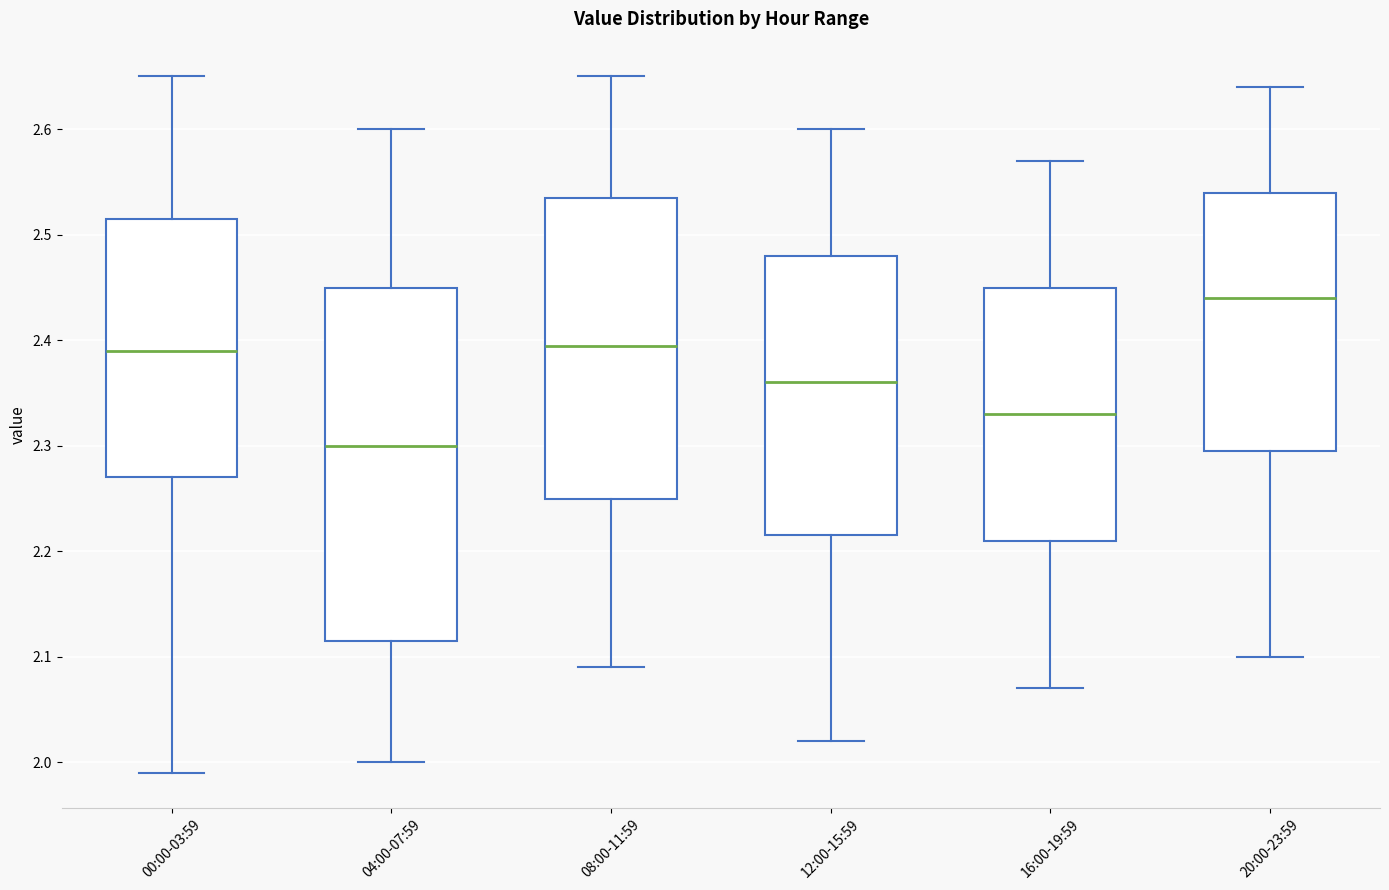

Reading left to right, read every box against the y-axis: the position of its median line, the range the box covers, and the ends of its whiskers. The values are not printed on the chart, so give them approximately, as read against the axis.

00:00-03:59: median 2.39, box 2.27 to 2.52, whiskers 1.99 to 2.65
04:00-07:59: median 2.30, box 2.12 to 2.45, whiskers 2.00 to 2.60
08:00-11:59: median 2.40, box 2.25 to 2.54, whiskers 2.09 to 2.65
12:00-15:59: median 2.36, box 2.22 to 2.48, whiskers 2.02 to 2.60
16:00-19:59: median 2.33, box 2.21 to 2.45, whiskers 2.07 to 2.57
20:00-23:59: median 2.44, box 2.30 to 2.54, whiskers 2.10 to 2.64